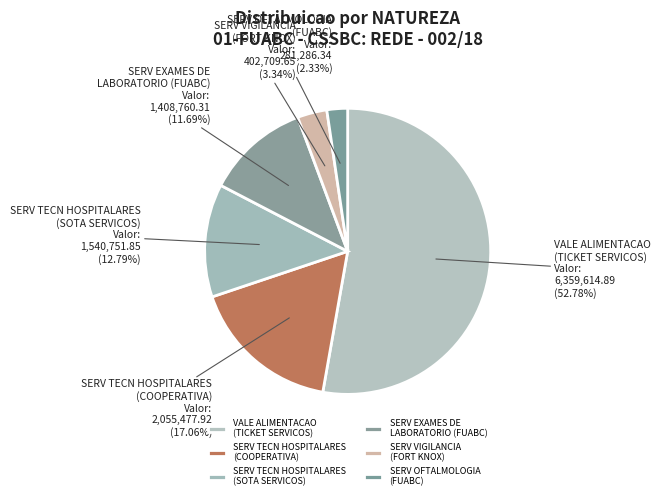

Is the sum of VALE ALIMENTACAO (TICKET SERVICOS) and SERV TECN HOSPITALARES (COOPERATIVA) greater than half?

Yes